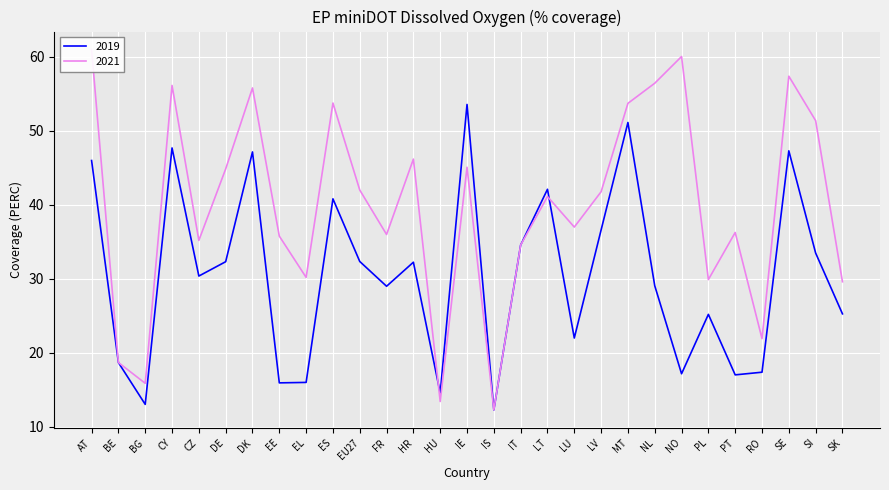

What is the total value across all series at MT?

104.9